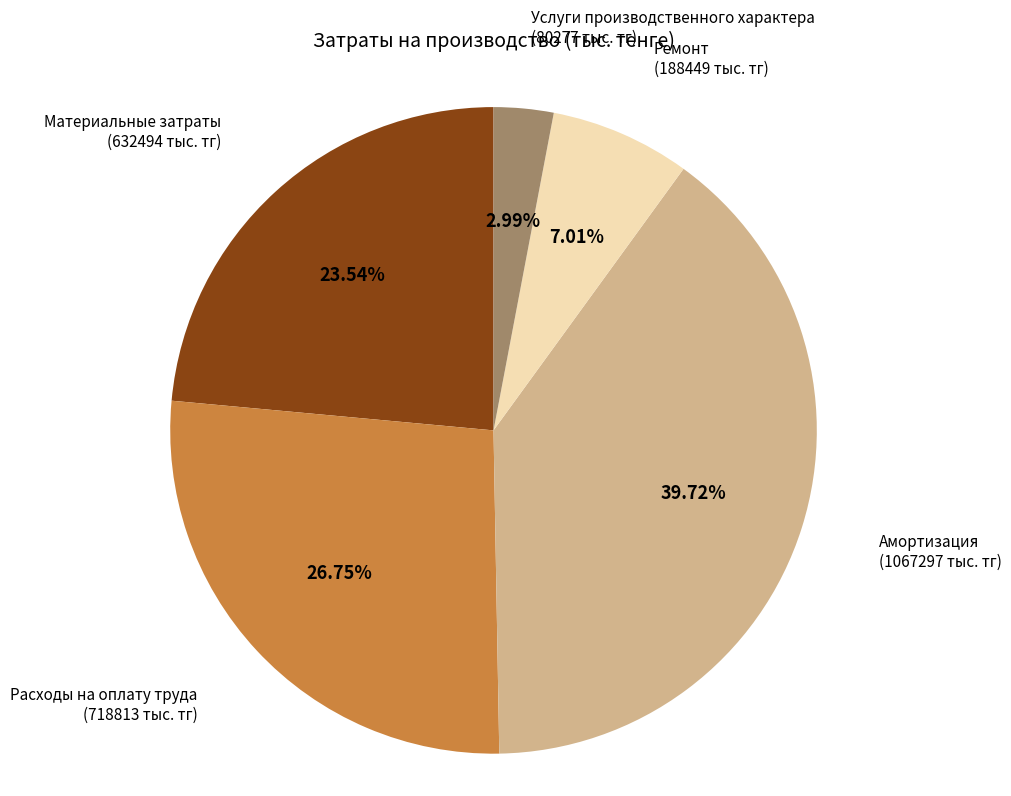

Count the number of slices in the pie.

5